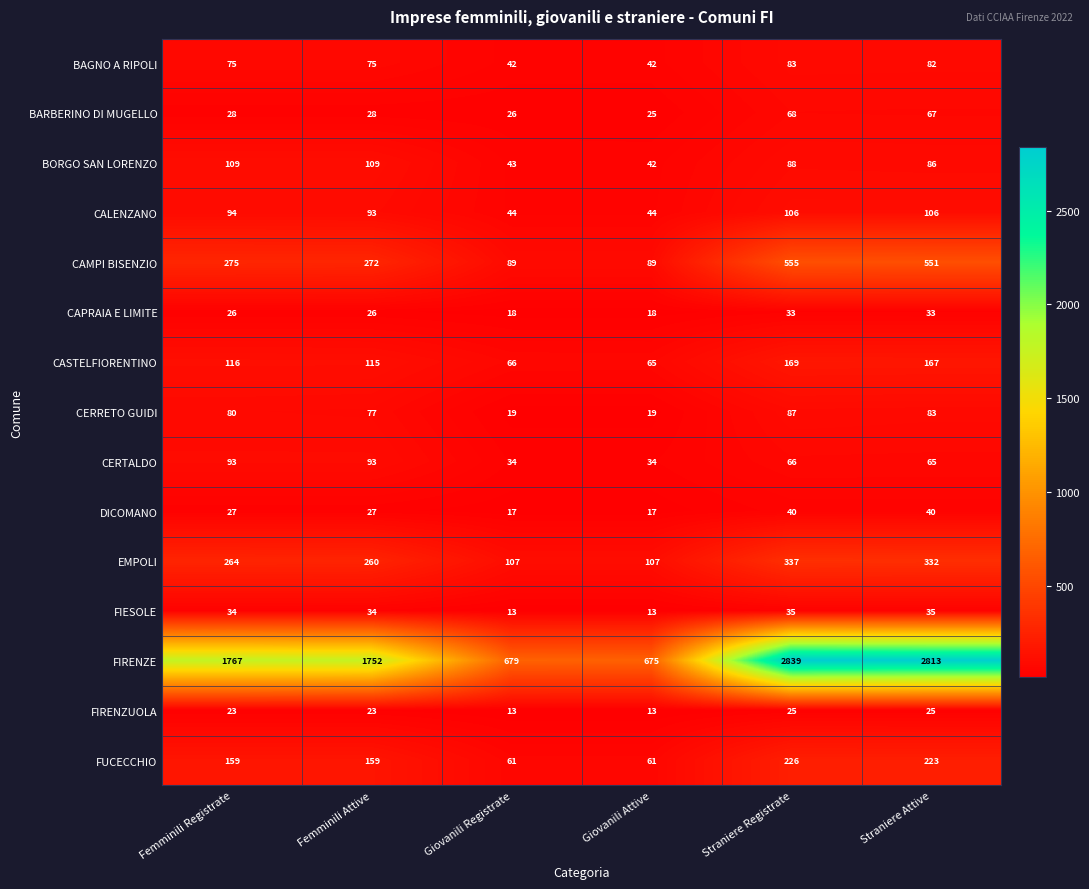

Which category has the highest value across all series?

Straniere Registrate